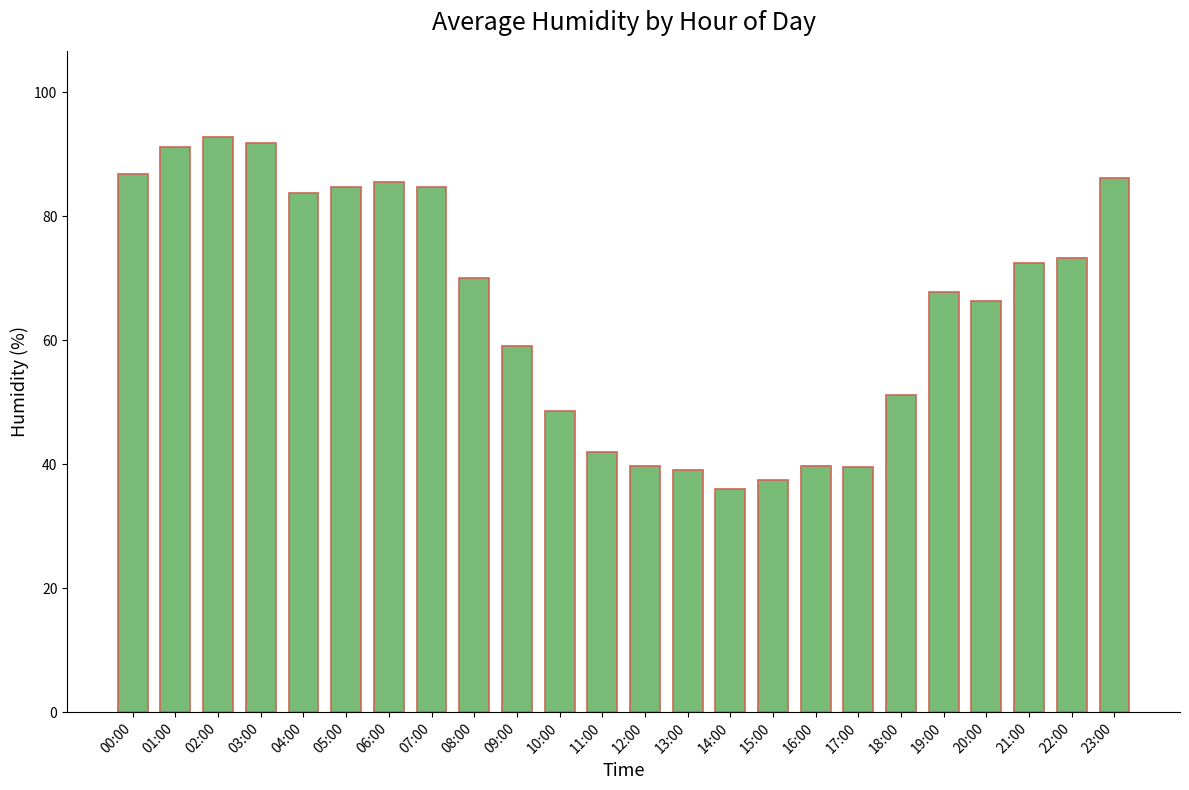

What is the label of the 9th bar from the right?

15:00